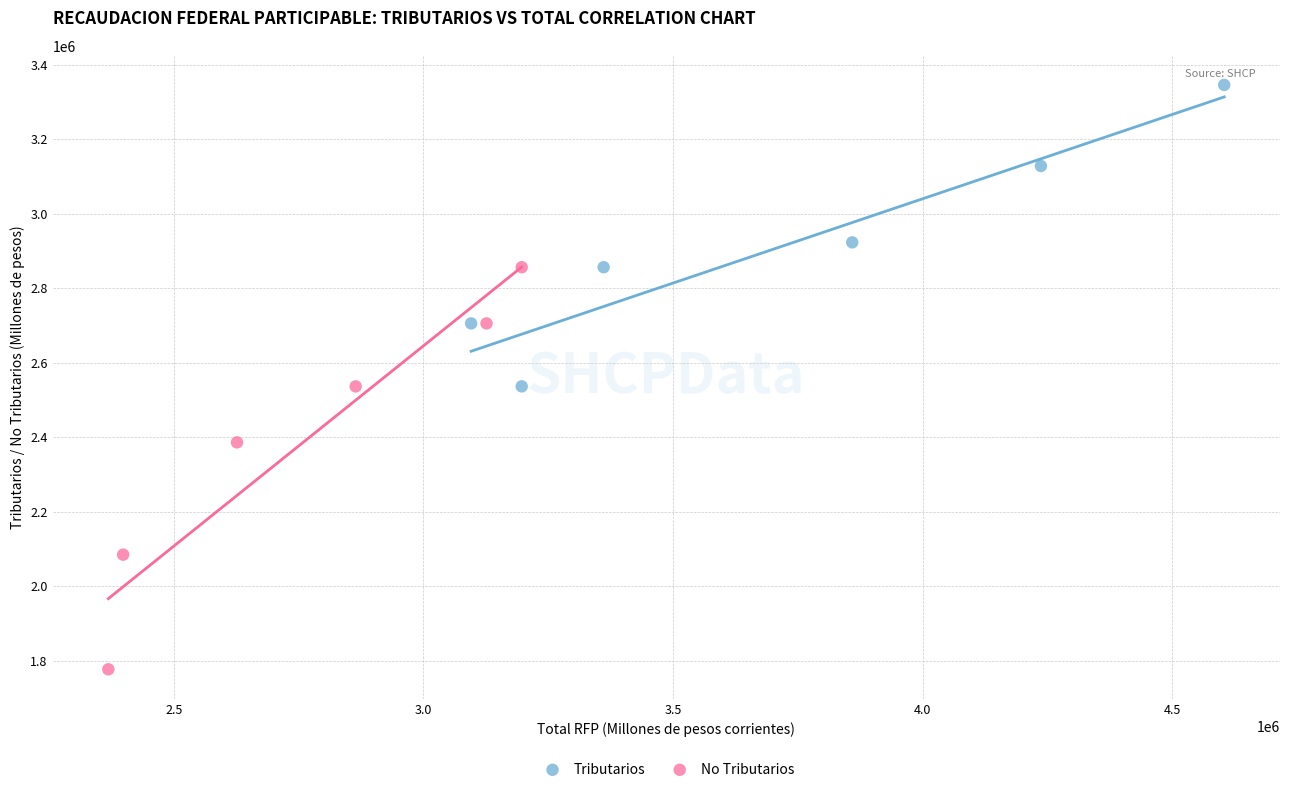

Which series contains the lowest Y value?

No Tributarios